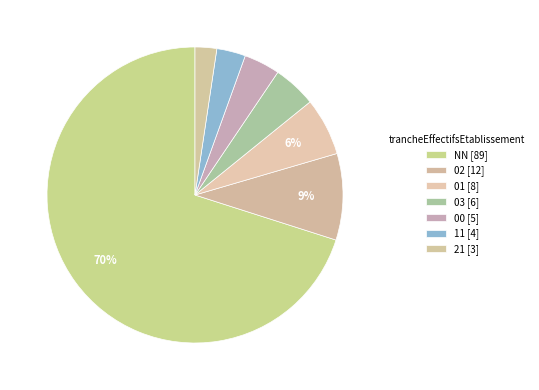

Count the number of slices in the pie.

7